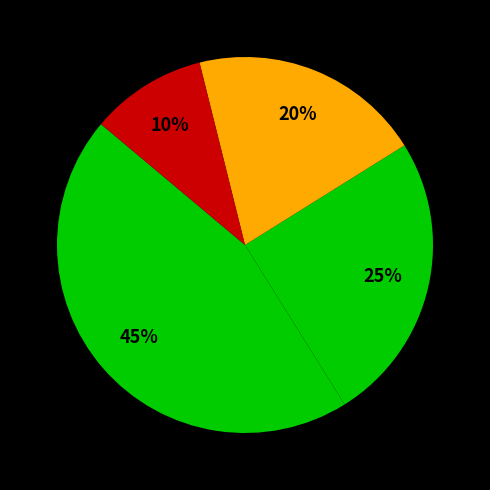

How many segments does this pie chart have?

4